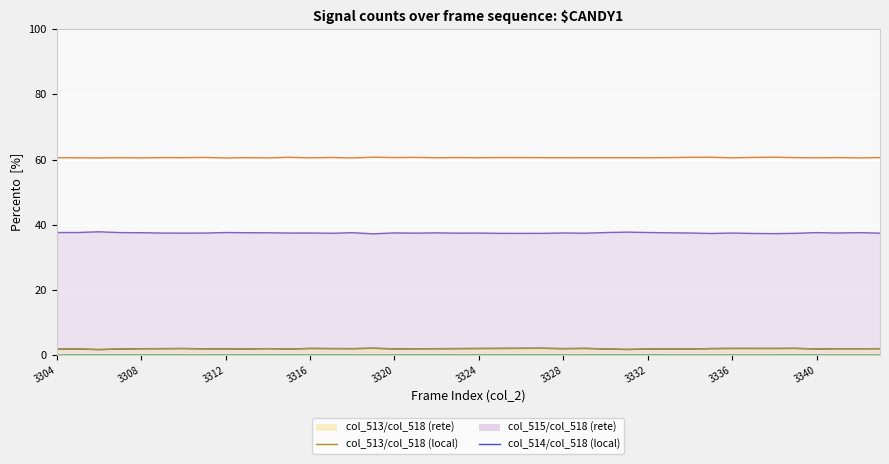

How many distinct data groups are displayed?

5